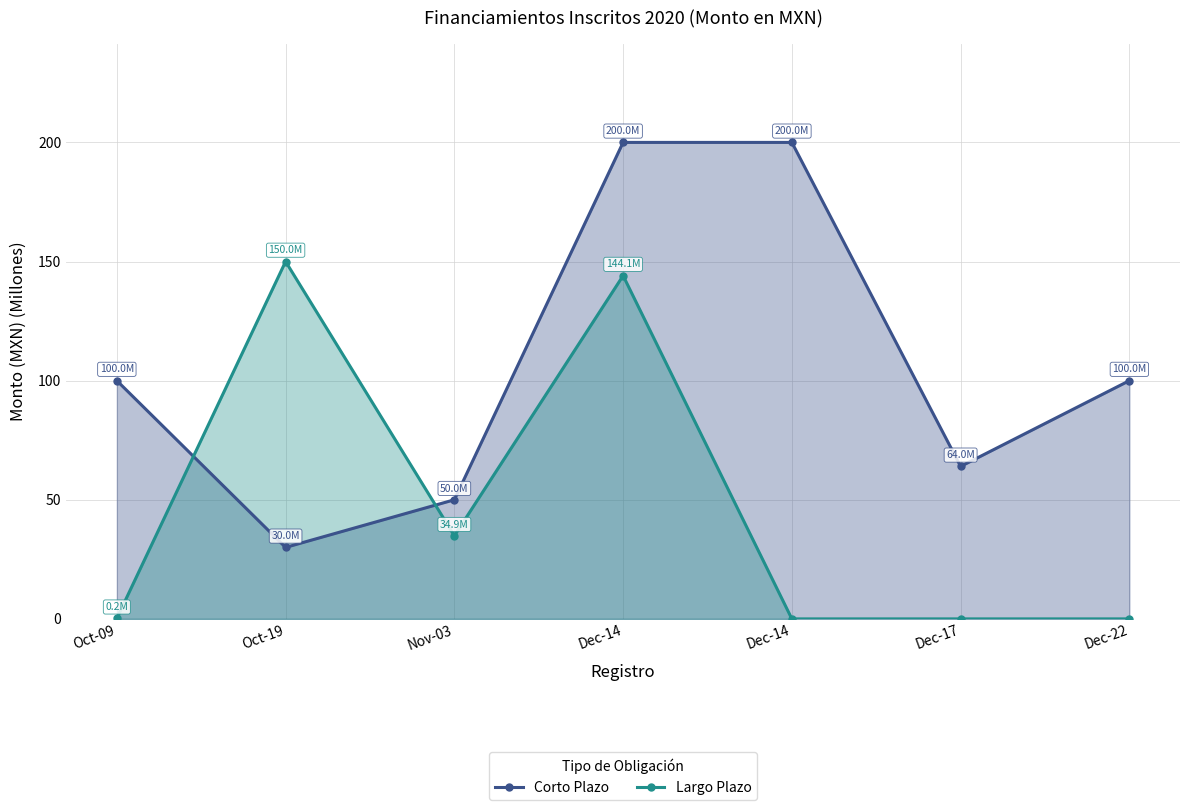

At which category does Largo Plazo reach its first local valley?

Nov-03